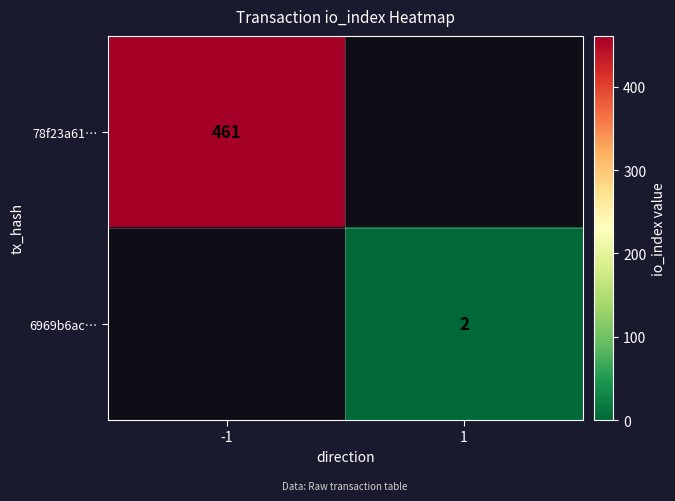

Is it true that 6969b6ac… equals 2 at 1?

True